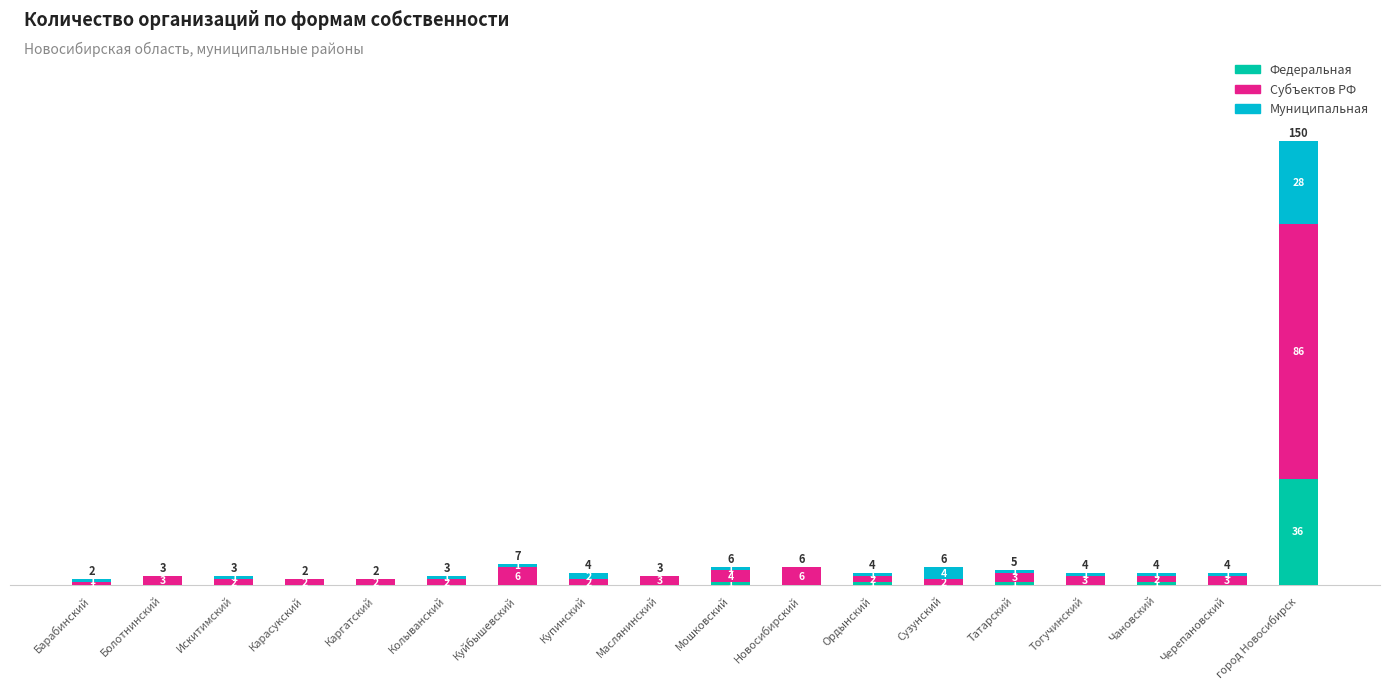

What is the total value across all series at Болотнинский?

3